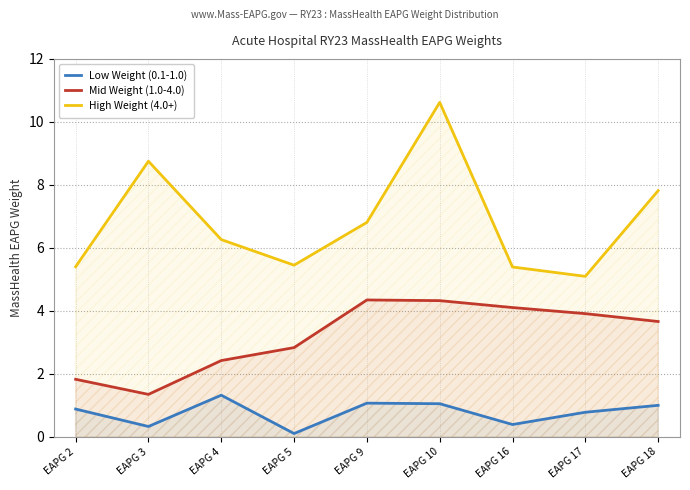

At EAPG 5, list the series in order from smallest to largest.

Low Weight (0.1-1.0), Mid Weight (1.0-4.0), High Weight (4.0+)